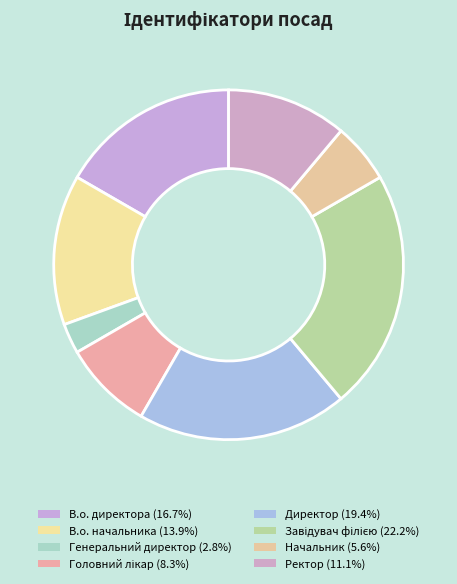

Is Генеральний директор the majority of the pie?

No